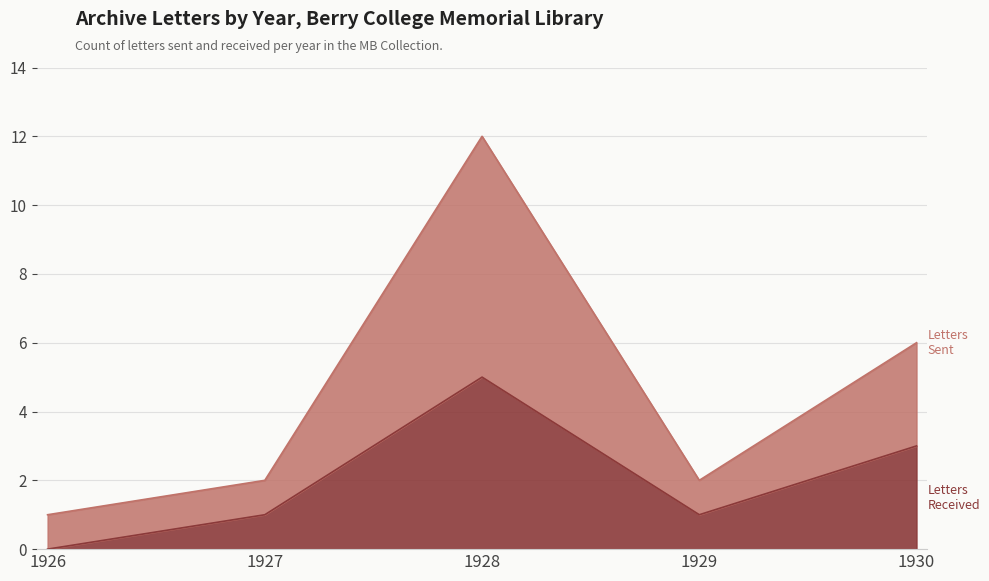

Reading left to right, list all the values displayed in this chart.

Letters Sent: 1926=1	1927=2	1928=12	1929=2	1930=6
Letters Received: 1926=0	1927=1	1928=5	1929=1	1930=3